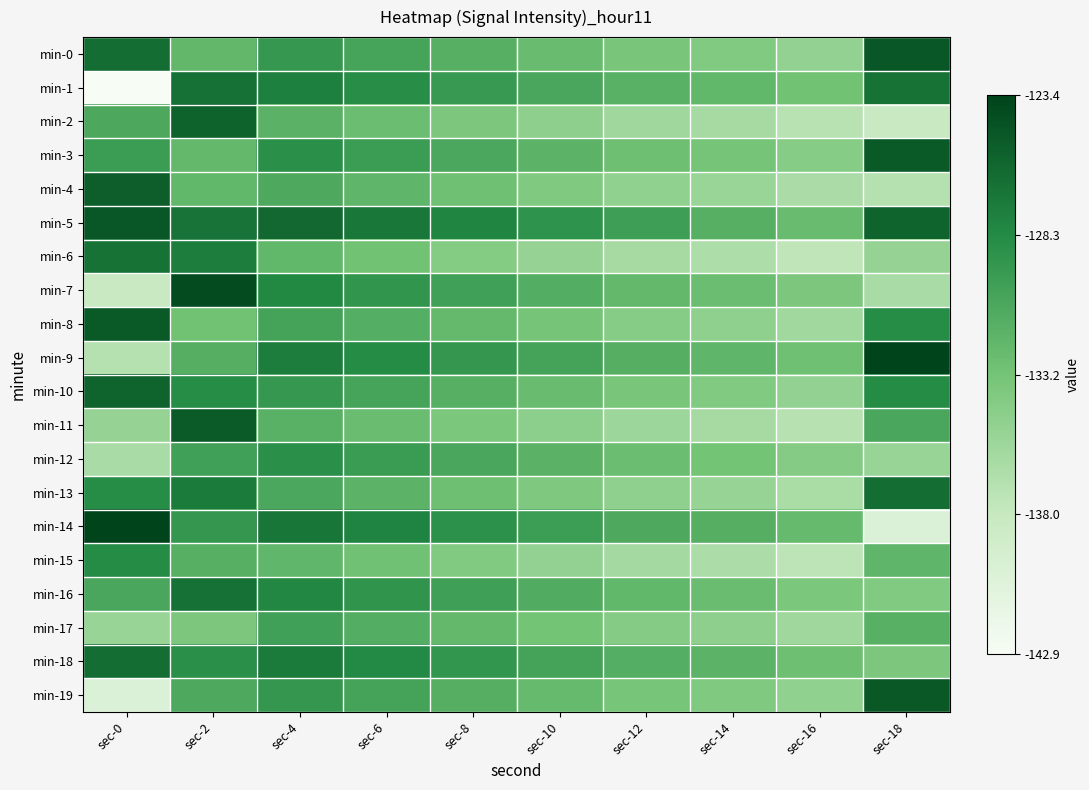

Which series has the widest spread of values?

min-14